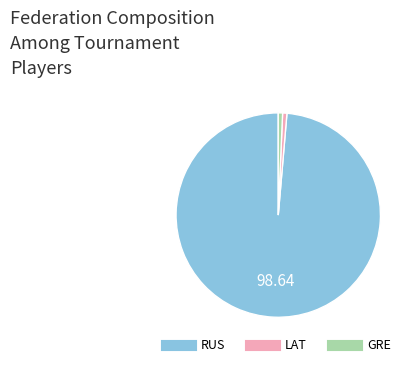

Does any single category account for the majority?

Yes